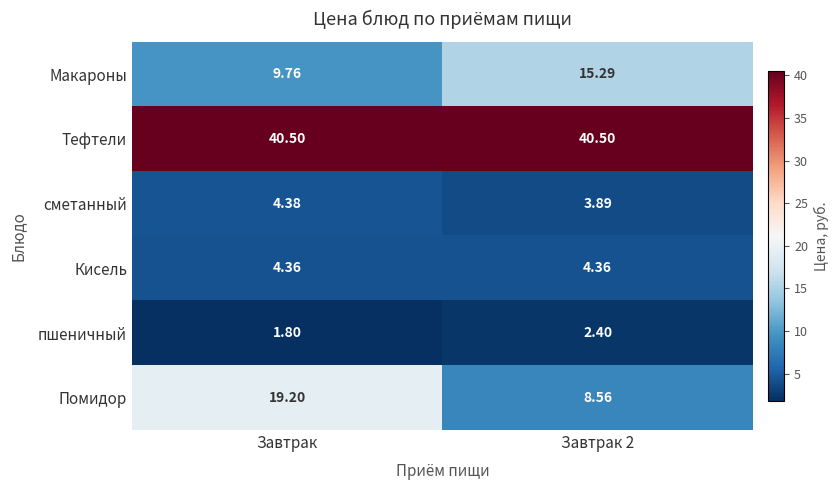

Which series has the largest range (max minus min)?

Помидор